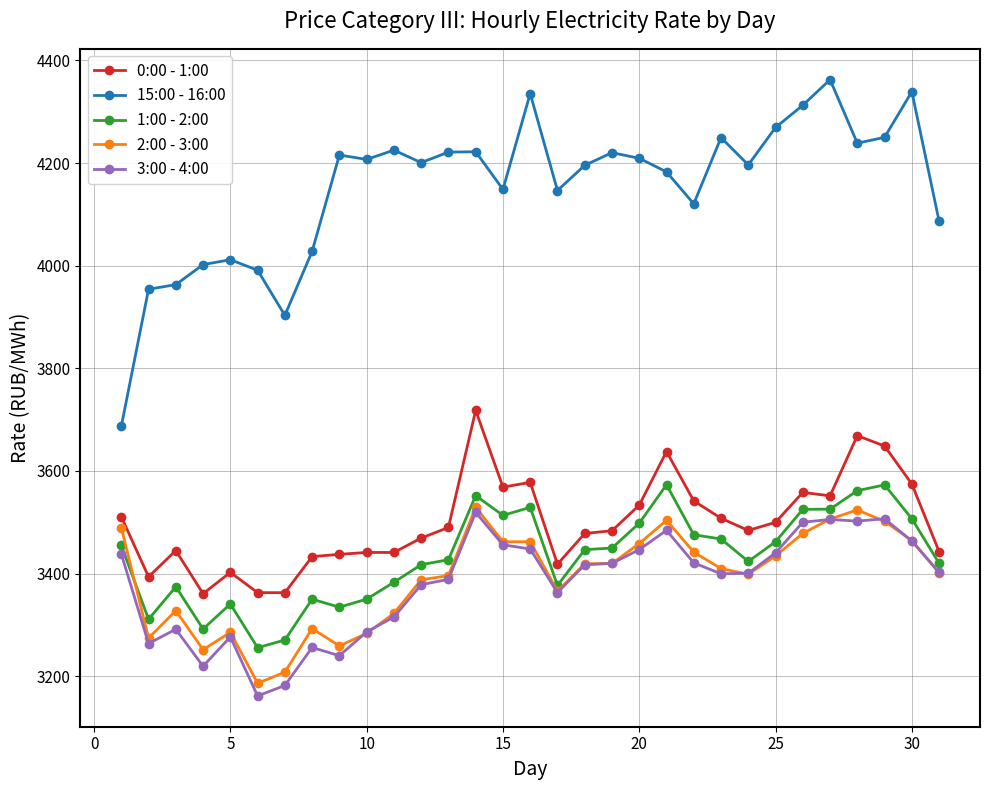

What is the minimum value shown in the chart?

3161.4